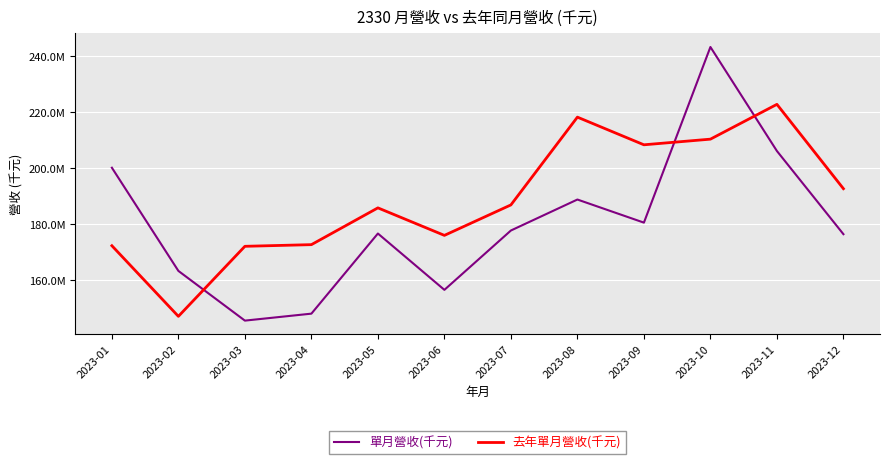

Which series changed the most between 2023-08 and 2023-10?

單月營收(千元)